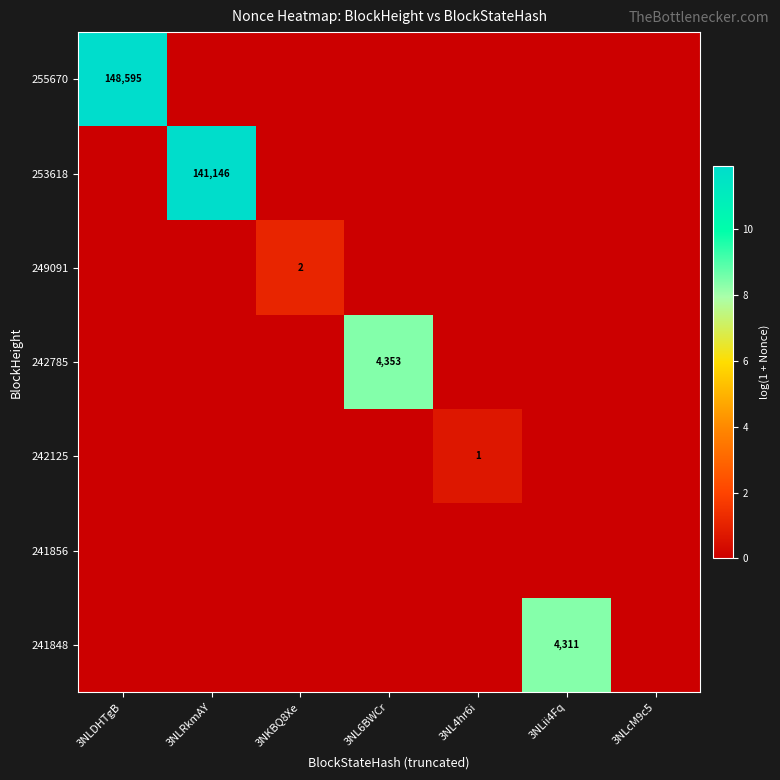

True or false: 255670 has a value of 148595 at 3NLDHTgB.

True